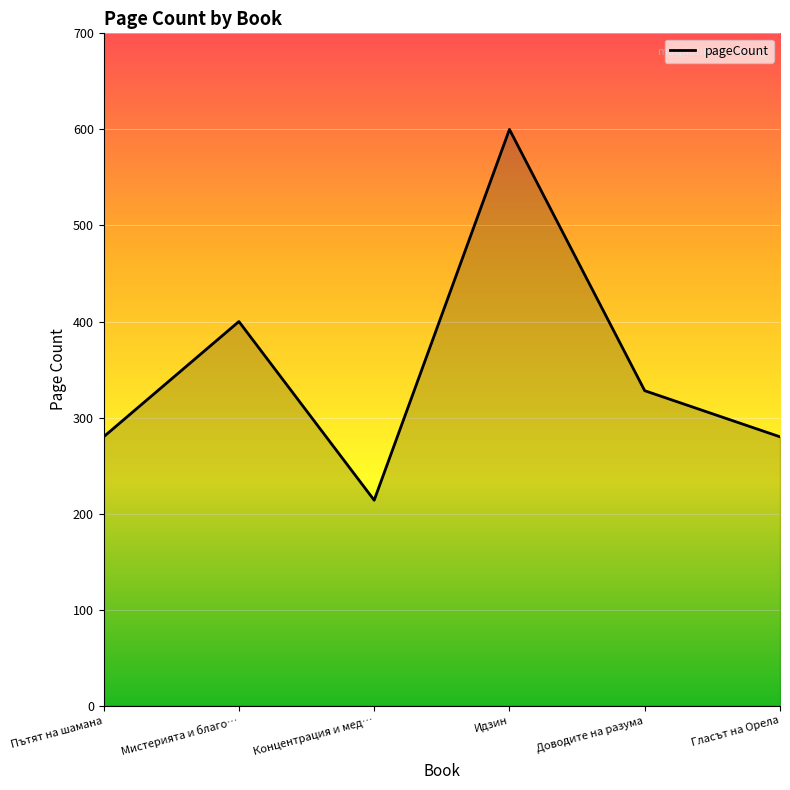

What is the difference between the values at Гласът на Орела and Доводите на разума?

48